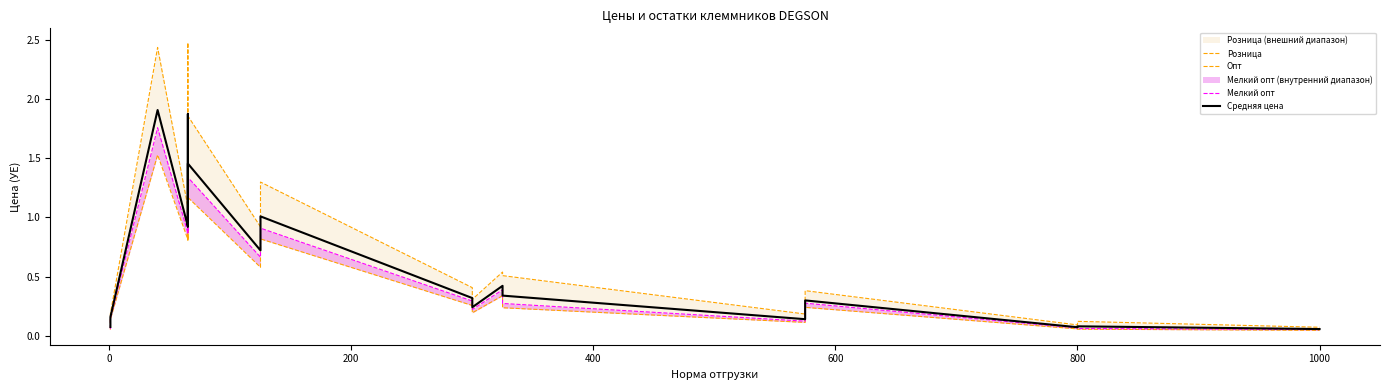

List the series in order of their overall mean, highest first.

Розница, Средняя цена, Мелкий опт, Опт